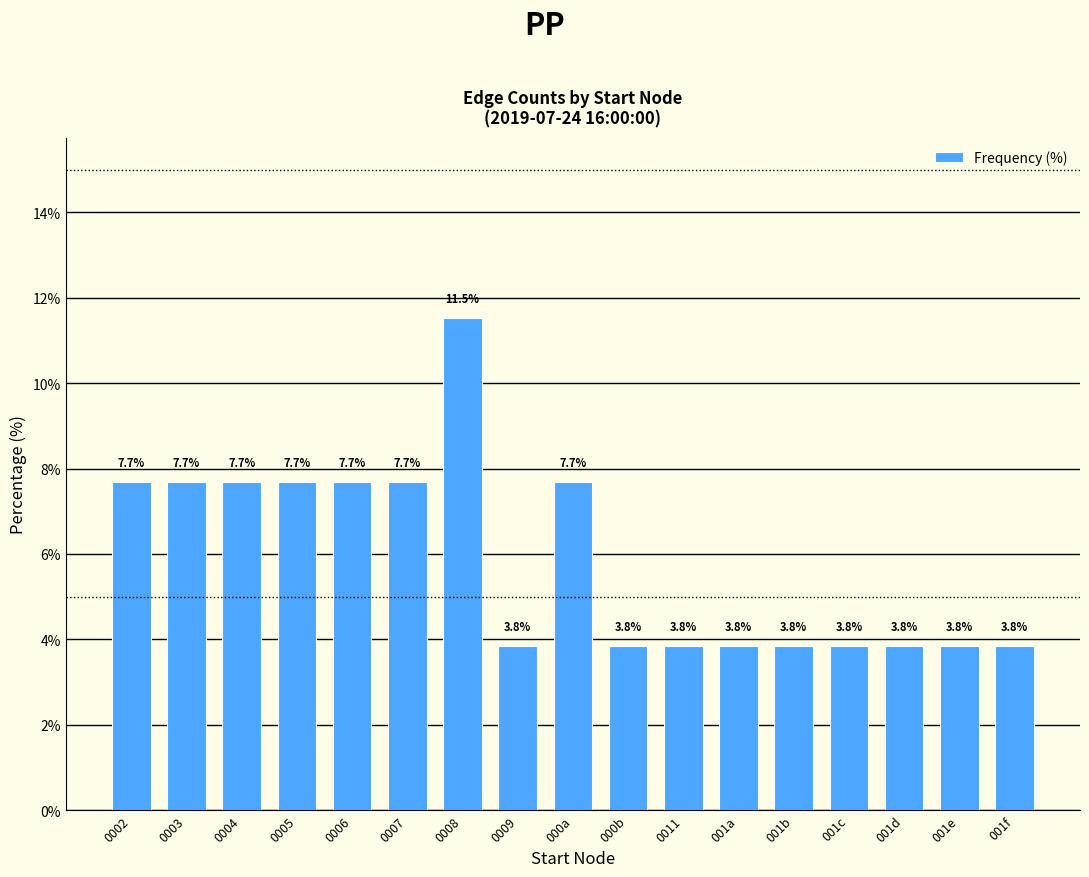

Which has a higher value, 001b or 0006?

0006